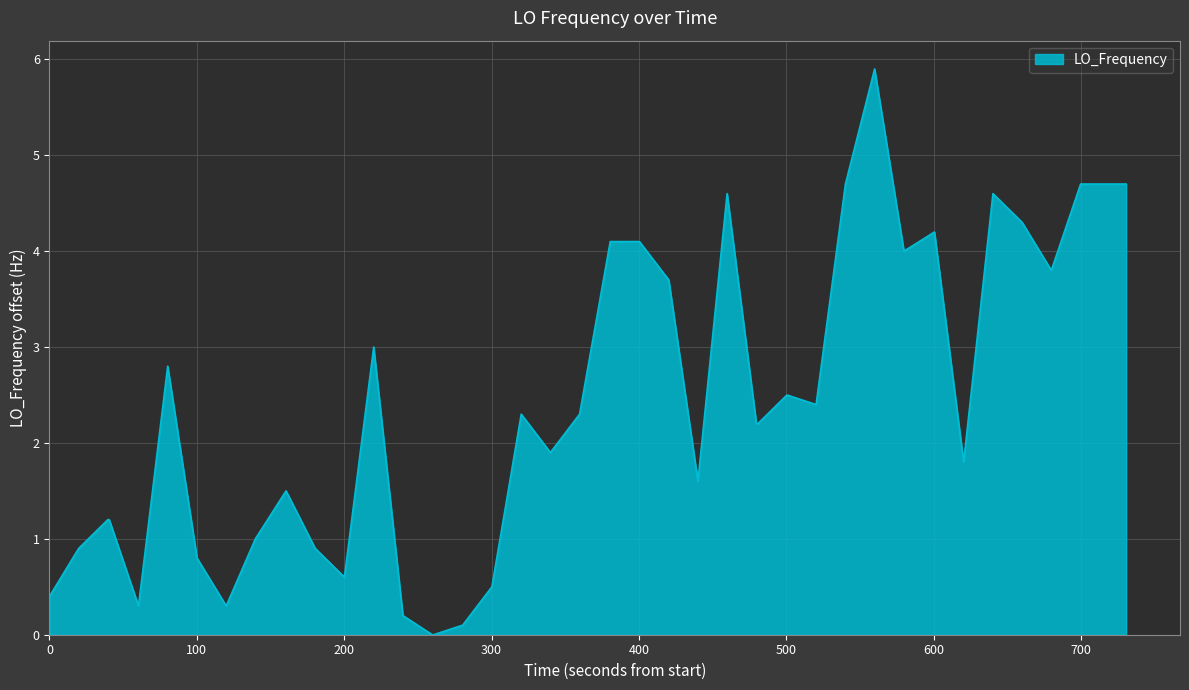

What is the maximum value shown in the chart?

5.9